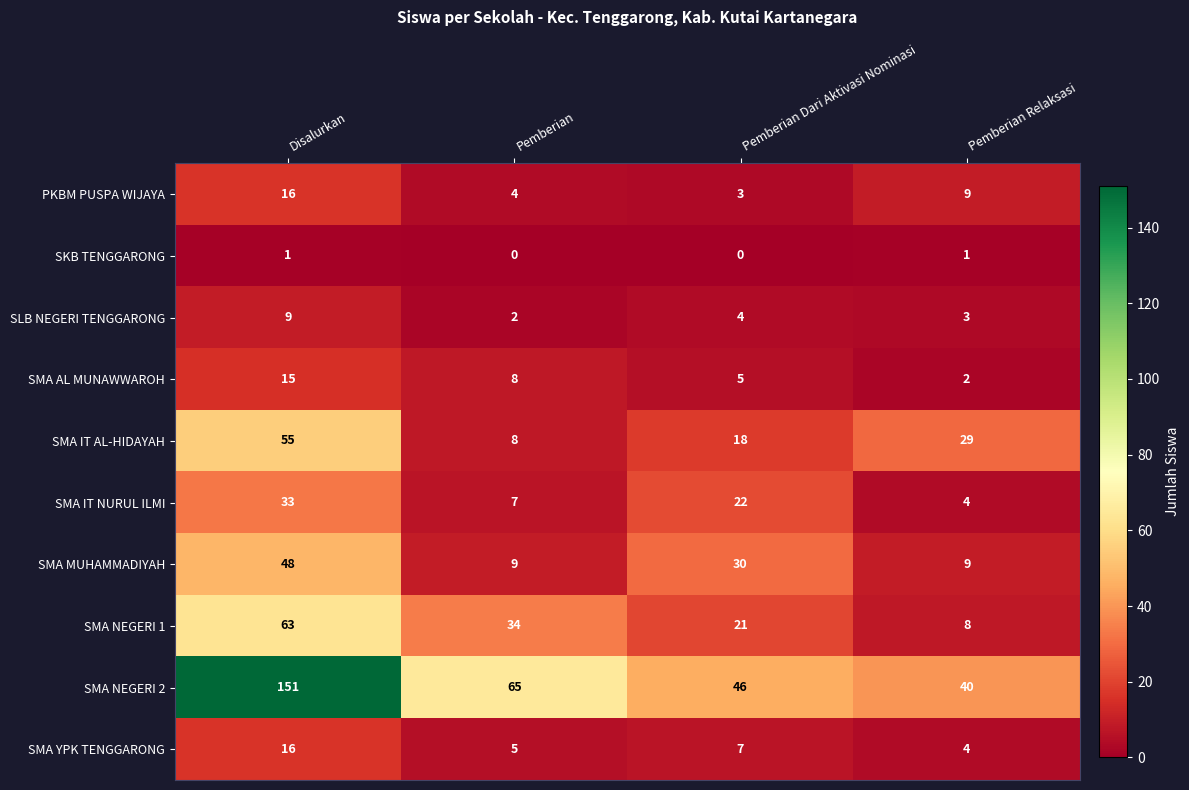

What is the highest value of the SMA IT NURUL ILMI series?

33